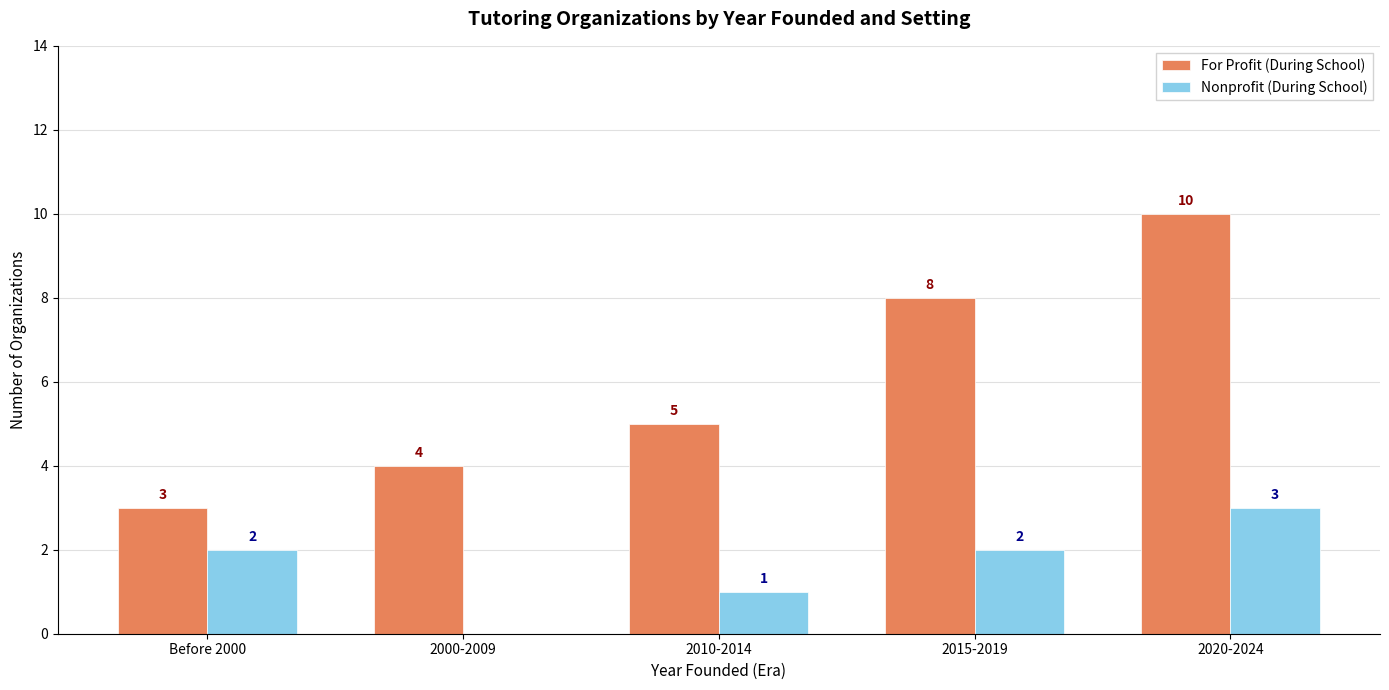

What is the sum of all Nonprofit (During School) values?

8